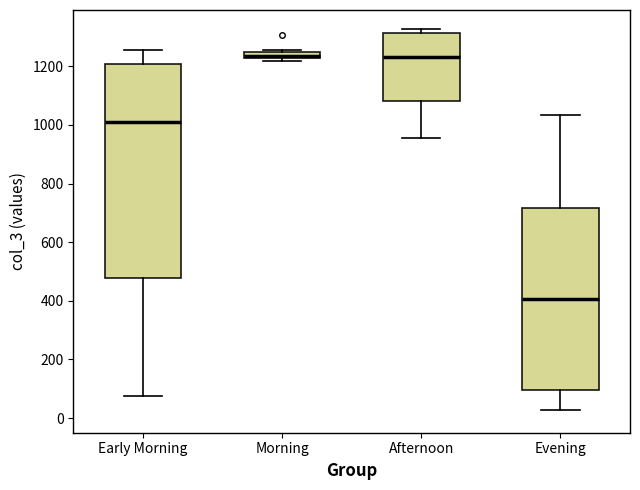

Where is the upper edge of the box for Morning on the y-axis? The values are not printed on the chart, so give them approximately, as read against the axis.

1260